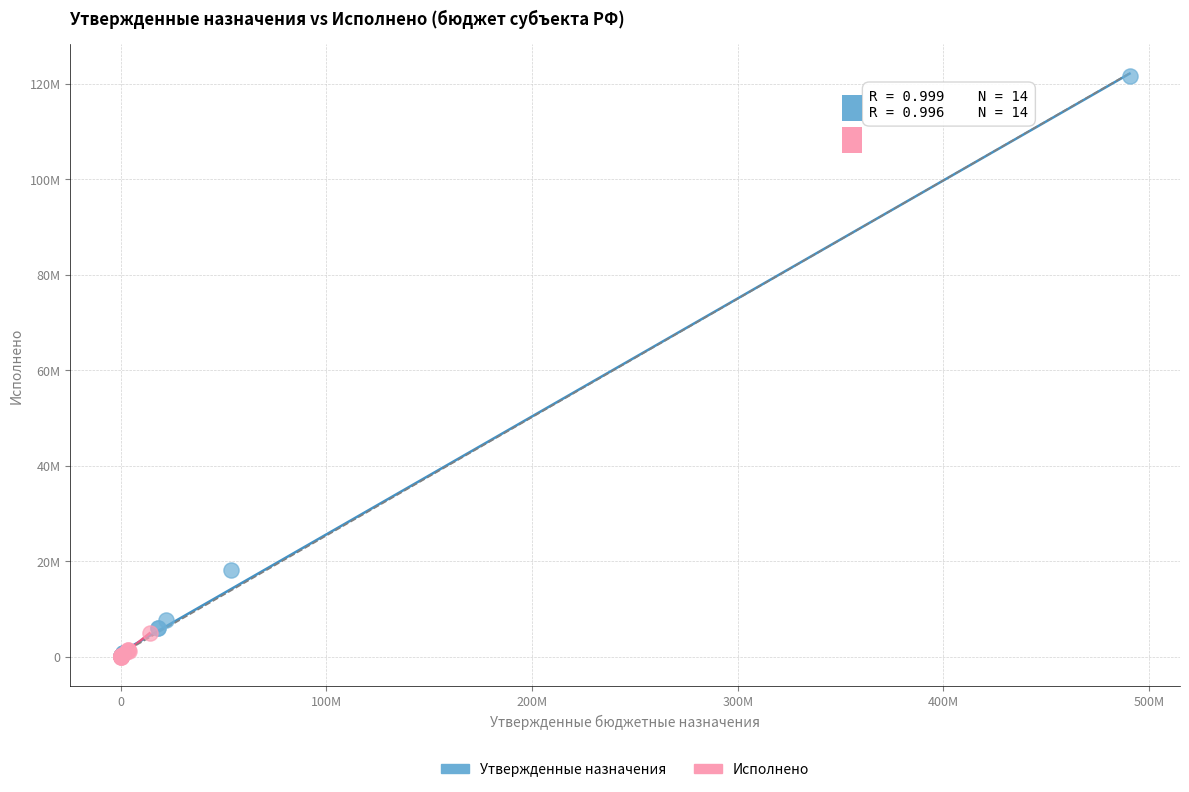

Which series has the widest spread of Y values?

Утвержденные назначения